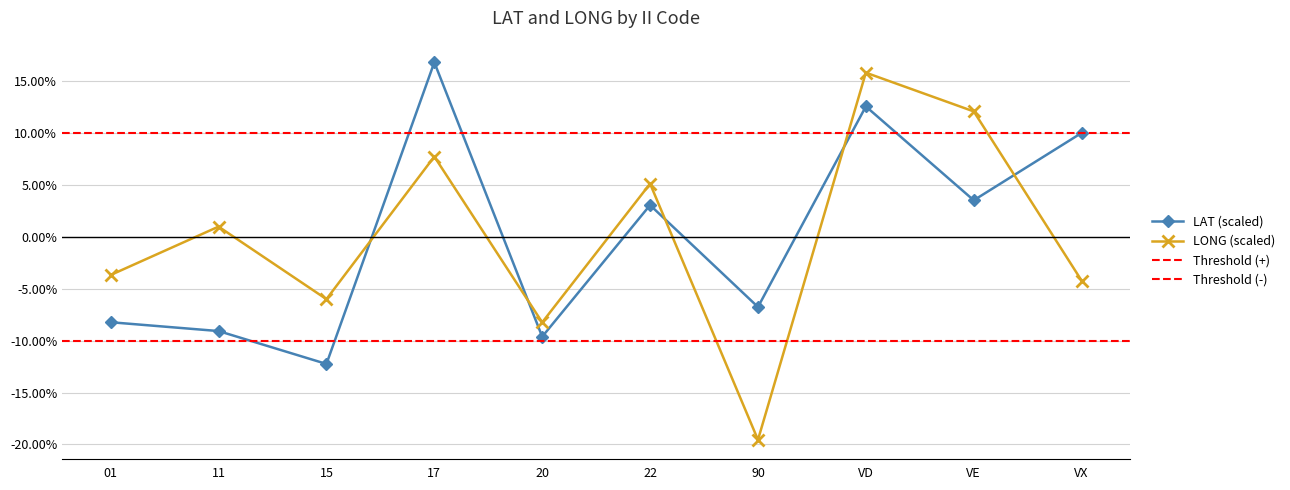

True or false: LAT and LONG intersect in this chart.

True